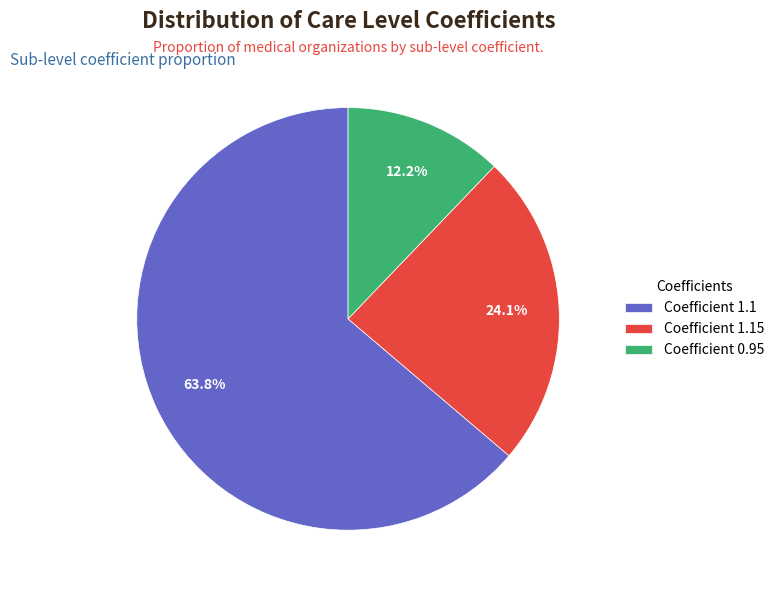

Which has a higher value, Coefficient 1.1 or Coefficient 0.95?

Coefficient 1.1